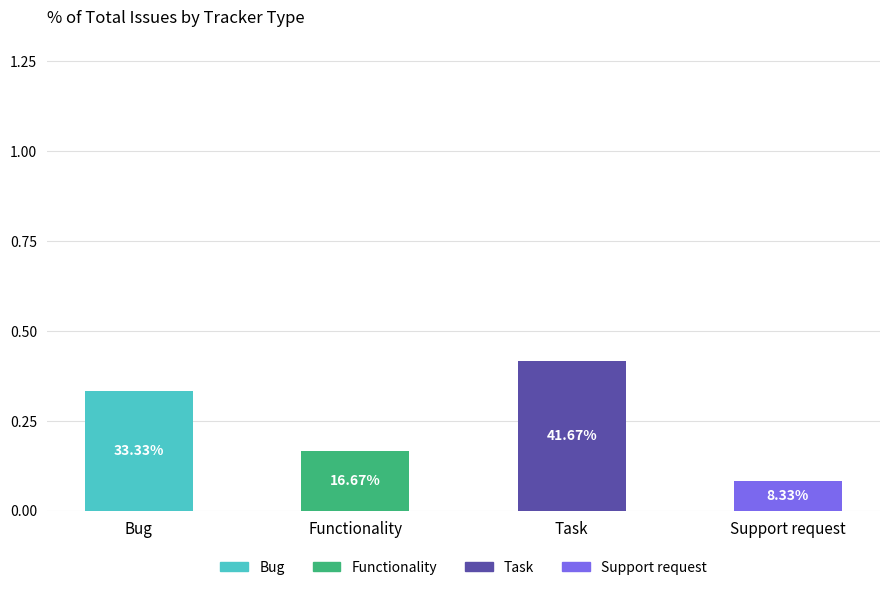

Which category has the highest value in the Bug series?

Bug